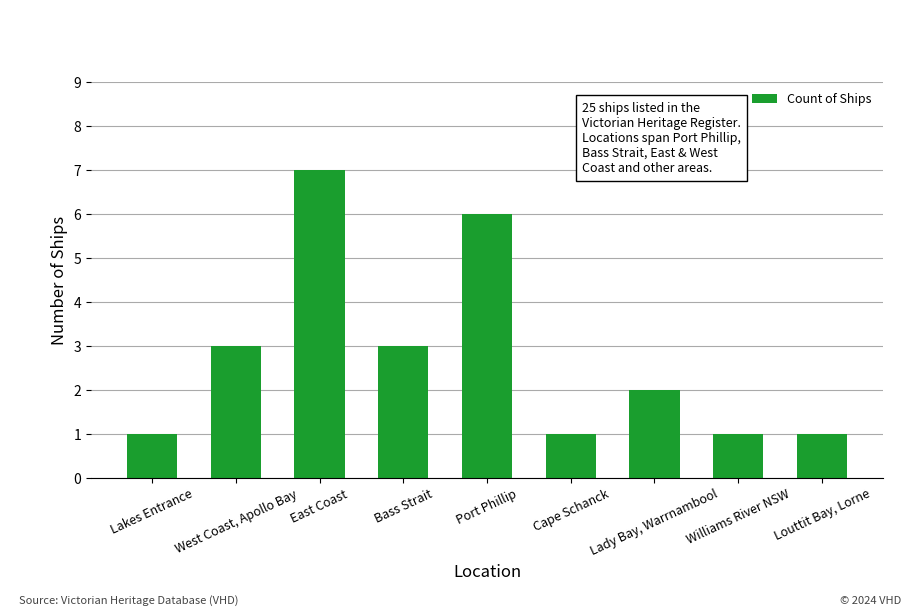

What is the change in value from East Coast to Williams River NSW?

-6